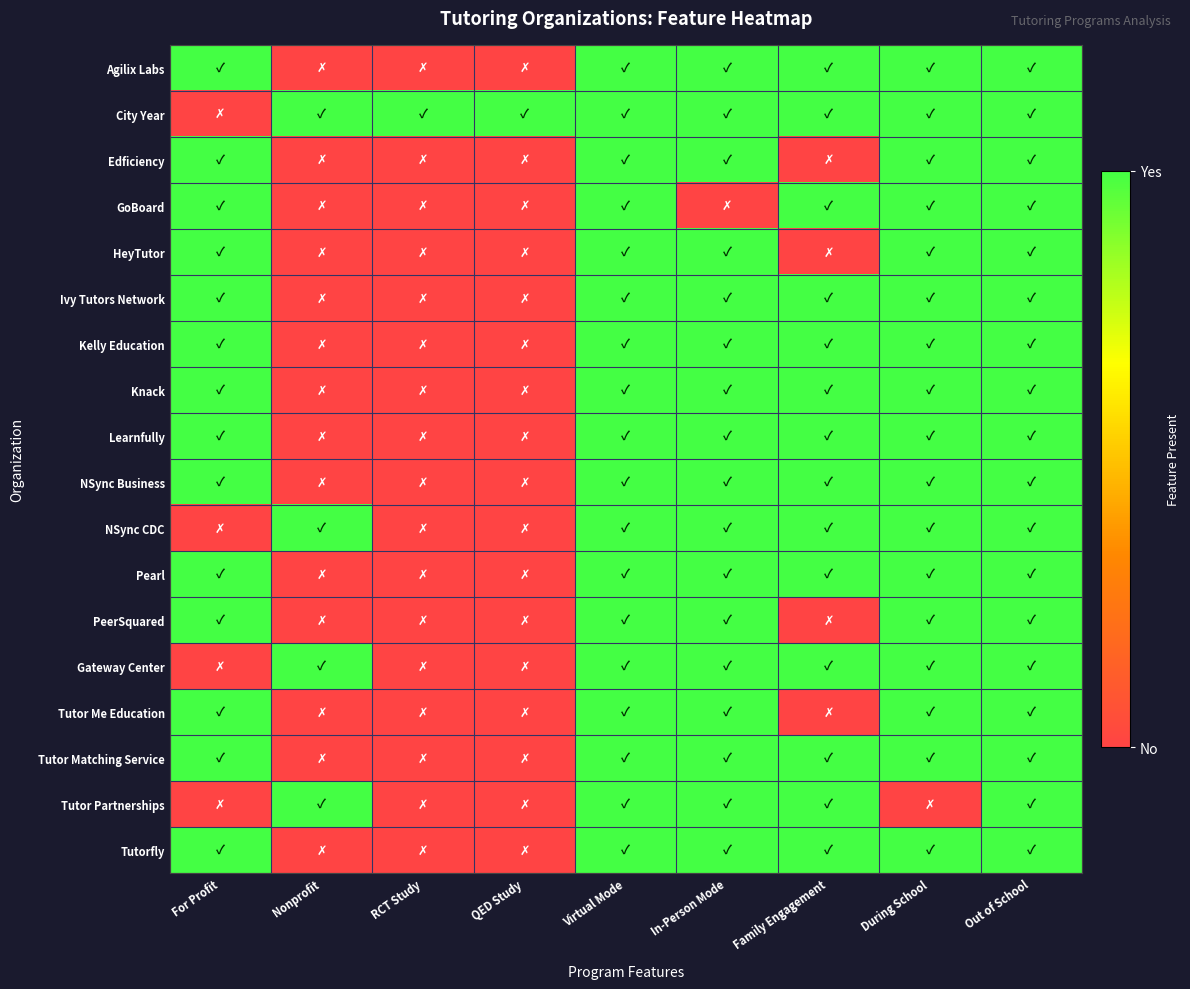

Reading right to left, what are all the values shown in this chart?

Agilix Labs: Out of School=1	During School=1	Family Engagement=1	In-Person Mode=1	Virtual Mode=1	QED Study=0	RCT Study=0	Nonprofit=0	For Profit=1
City Year: Out of School=1	During School=1	Family Engagement=1	In-Person Mode=1	Virtual Mode=1	QED Study=1	RCT Study=1	Nonprofit=1	For Profit=0
Edficiency: Out of School=1	During School=1	Family Engagement=0	In-Person Mode=1	Virtual Mode=1	QED Study=0	RCT Study=0	Nonprofit=0	For Profit=1
GoBoard: Out of School=1	During School=1	Family Engagement=1	In-Person Mode=0	Virtual Mode=1	QED Study=0	RCT Study=0	Nonprofit=0	For Profit=1
HeyTutor: Out of School=1	During School=1	Family Engagement=0	In-Person Mode=1	Virtual Mode=1	QED Study=0	RCT Study=0	Nonprofit=0	For Profit=1
Ivy Tutors Network: Out of School=1	During School=1	Family Engagement=1	In-Person Mode=1	Virtual Mode=1	QED Study=0	RCT Study=0	Nonprofit=0	For Profit=1
Kelly Education: Out of School=1	During School=1	Family Engagement=1	In-Person Mode=1	Virtual Mode=1	QED Study=0	RCT Study=0	Nonprofit=0	For Profit=1
Knack: Out of School=1	During School=1	Family Engagement=1	In-Person Mode=1	Virtual Mode=1	QED Study=0	RCT Study=0	Nonprofit=0	For Profit=1
Learnfully: Out of School=1	During School=1	Family Engagement=1	In-Person Mode=1	Virtual Mode=1	QED Study=0	RCT Study=0	Nonprofit=0	For Profit=1
NSync Business: Out of School=1	During School=1	Family Engagement=1	In-Person Mode=1	Virtual Mode=1	QED Study=0	RCT Study=0	Nonprofit=0	For Profit=1
NSync CDC: Out of School=1	During School=1	Family Engagement=1	In-Person Mode=1	Virtual Mode=1	QED Study=0	RCT Study=0	Nonprofit=1	For Profit=0
Pearl: Out of School=1	During School=1	Family Engagement=1	In-Person Mode=1	Virtual Mode=1	QED Study=0	RCT Study=0	Nonprofit=0	For Profit=1
PeerSquared: Out of School=1	During School=1	Family Engagement=0	In-Person Mode=1	Virtual Mode=1	QED Study=0	RCT Study=0	Nonprofit=0	For Profit=1
Gateway Center: Out of School=1	During School=1	Family Engagement=1	In-Person Mode=1	Virtual Mode=1	QED Study=0	RCT Study=0	Nonprofit=1	For Profit=0
Tutor Me Education: Out of School=1	During School=1	Family Engagement=0	In-Person Mode=1	Virtual Mode=1	QED Study=0	RCT Study=0	Nonprofit=0	For Profit=1
Tutor Matching Service: Out of School=1	During School=1	Family Engagement=1	In-Person Mode=1	Virtual Mode=1	QED Study=0	RCT Study=0	Nonprofit=0	For Profit=1
Tutor Partnerships: Out of School=1	During School=0	Family Engagement=1	In-Person Mode=1	Virtual Mode=1	QED Study=0	RCT Study=0	Nonprofit=1	For Profit=0
Tutorfly: Out of School=1	During School=1	Family Engagement=1	In-Person Mode=1	Virtual Mode=1	QED Study=0	RCT Study=0	Nonprofit=0	For Profit=1